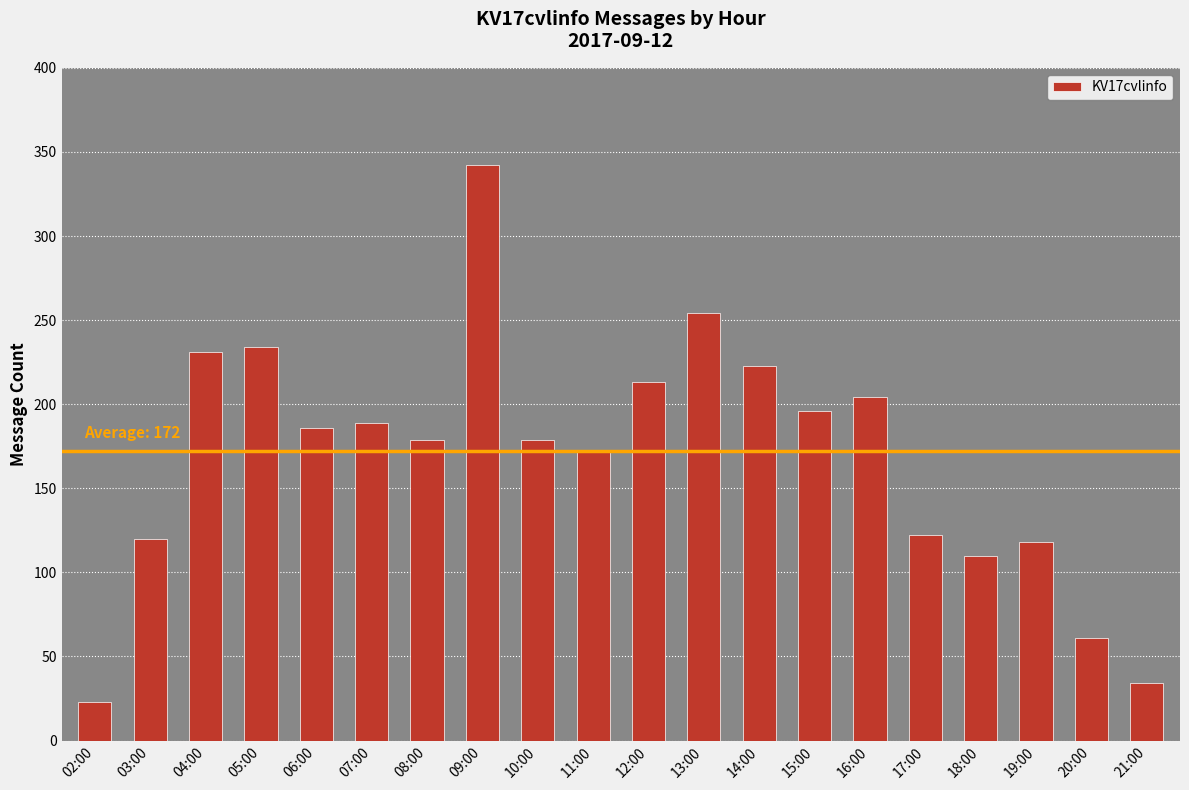

What is the approximate value at 09:00, to the nearest 5?

340